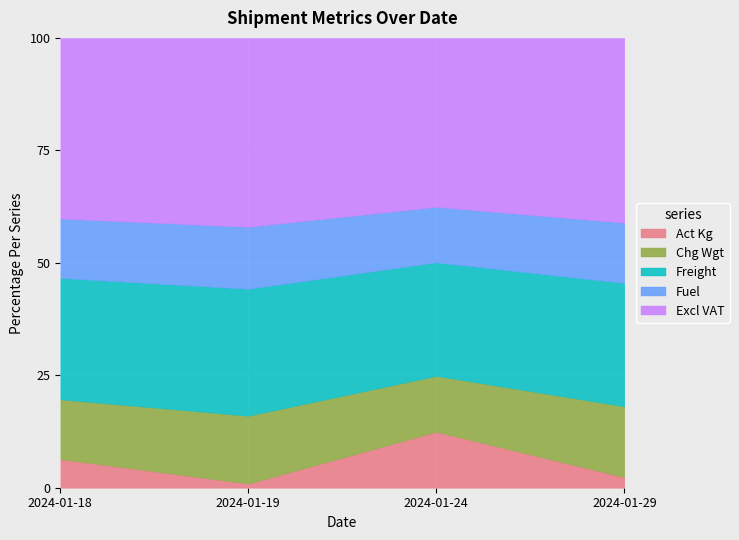

The Act Kg series shows 0.9 at 2024-01-19. True or false?

True